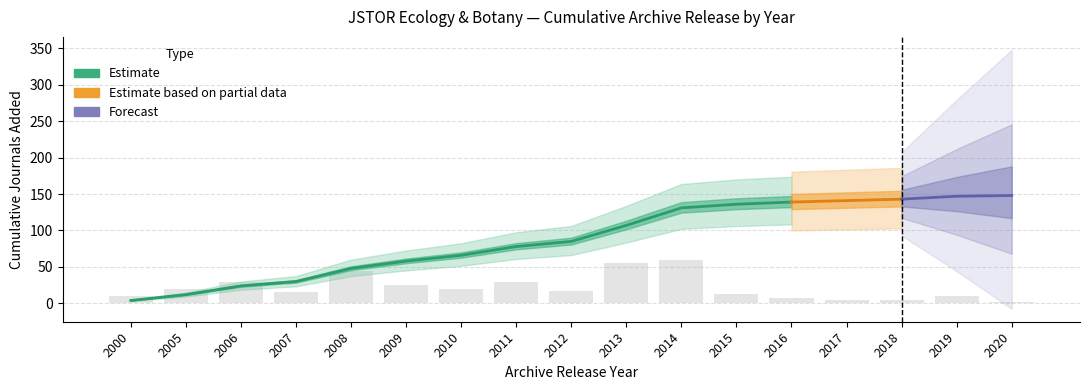

What is the value of the 12th bar from the left?

12.5